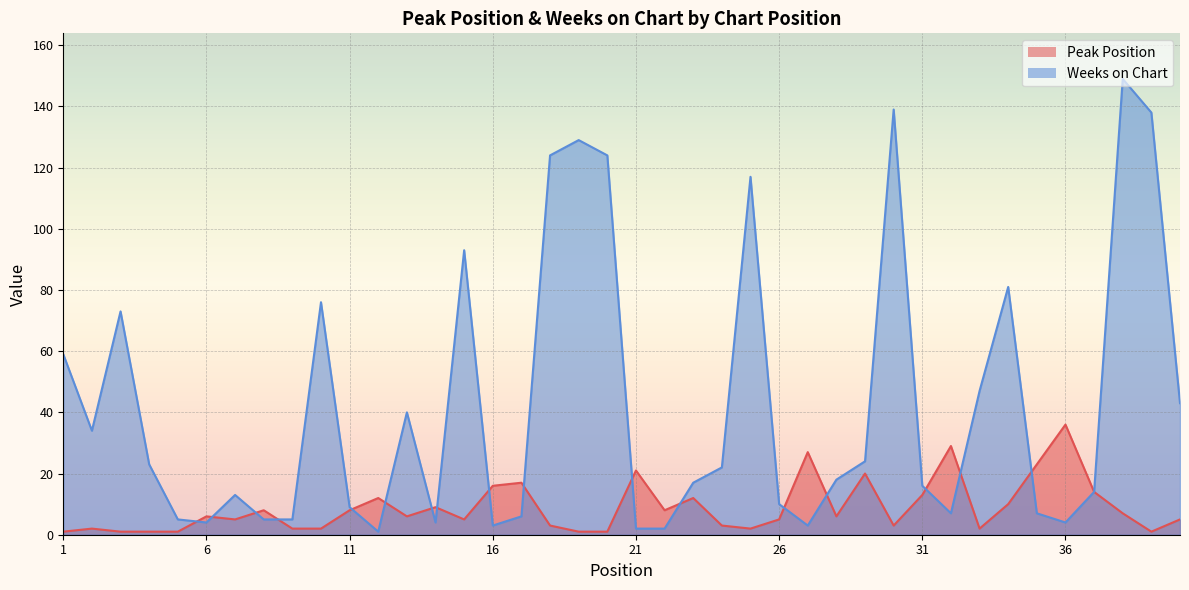

How many data points in Peak Position are above 6?

18